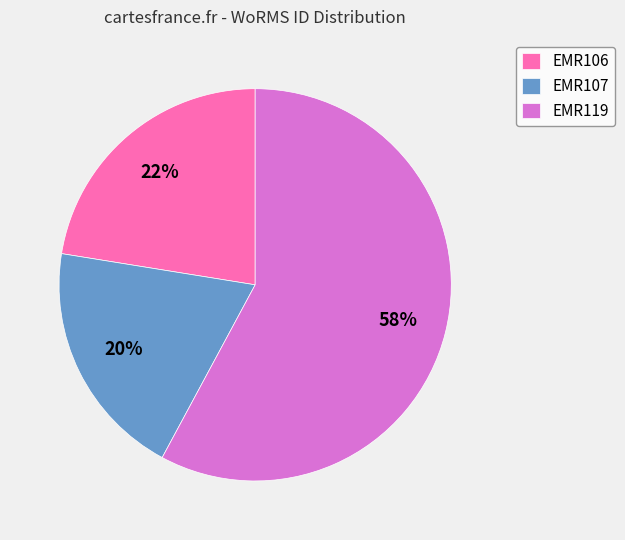

Between EMR107 and EMR119, which is larger?

EMR119